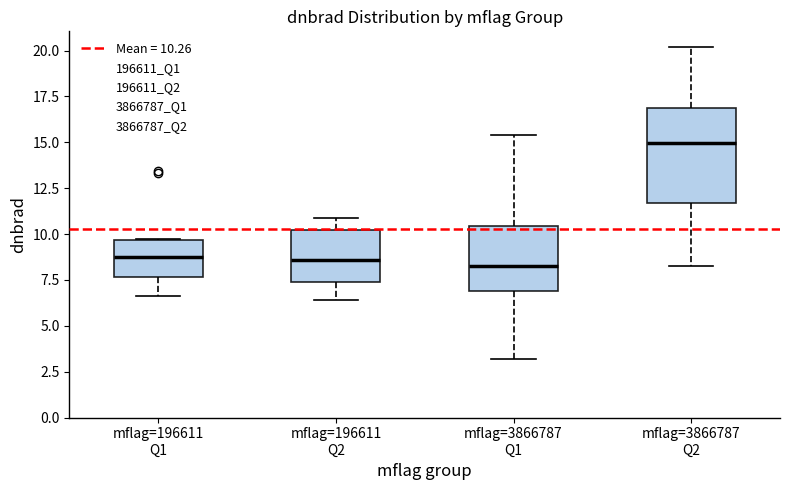

Reading left to right, transcribe this box plot: for each box, give where its median line is, the range the box spans, and where its two whiskers end, as read against the y-axis. The values are not printed on the chart, so give them approximately, as read against the axis.

mflag=196611 Q1: median 8.5, box 7.5 to 9.5, whiskers 6.5 to 9.5
mflag=196611 Q2: median 8.5, box 7.5 to 10.0, whiskers 6.5 to 11.0
mflag=3866787 Q1: median 8.5, box 7.0 to 10.5, whiskers 3.0 to 15.5
mflag=3866787 Q2: median 15.0, box 11.5 to 17.0, whiskers 8.5 to 20.0